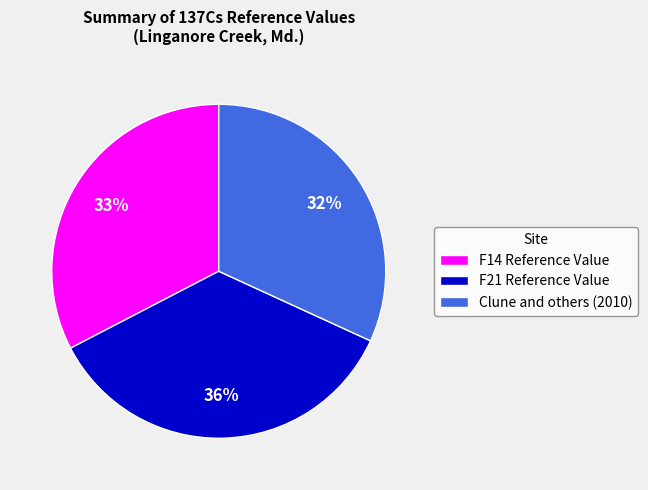

Which has a higher value, Clune and others (2010) or F21 Reference Value?

F21 Reference Value